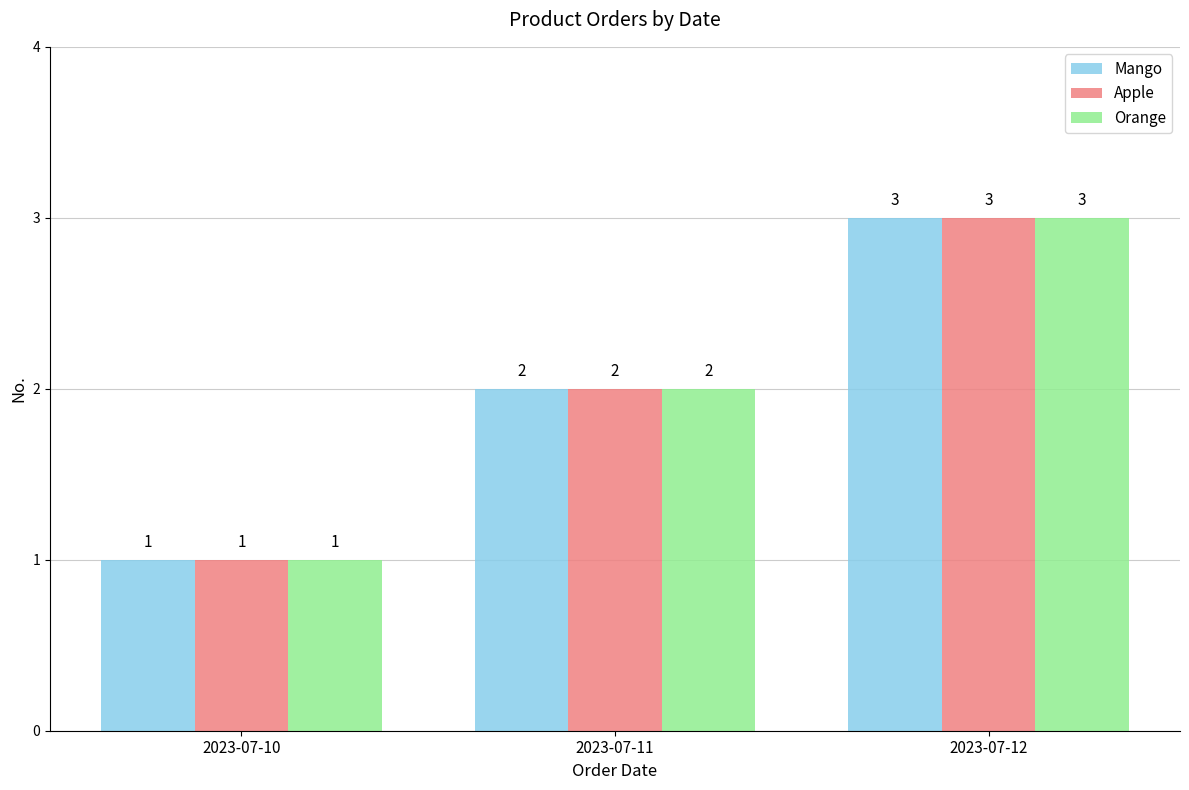

At which category is the sum across all series the highest?

2023-07-12